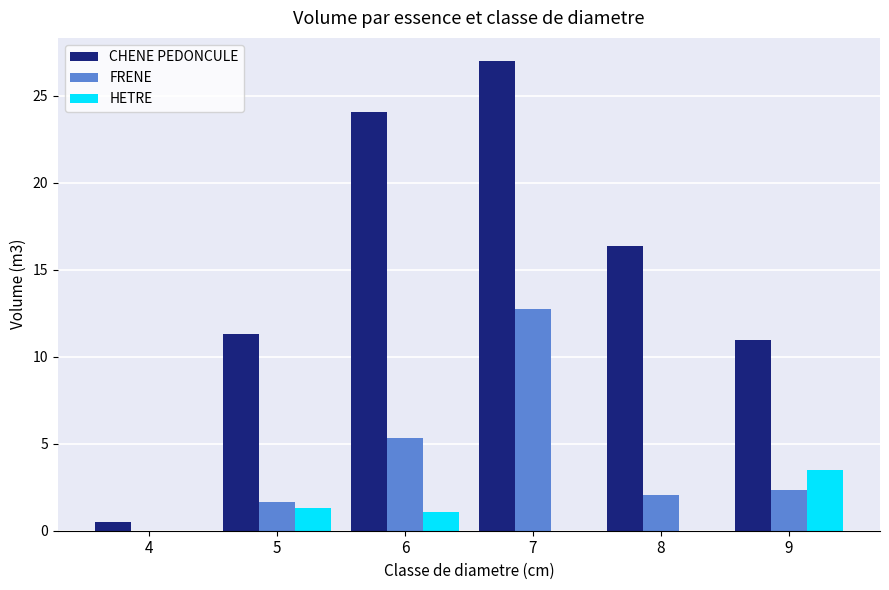

What are all the series names shown in the legend?

CHENE PEDONCULE, FRENE, HETRE